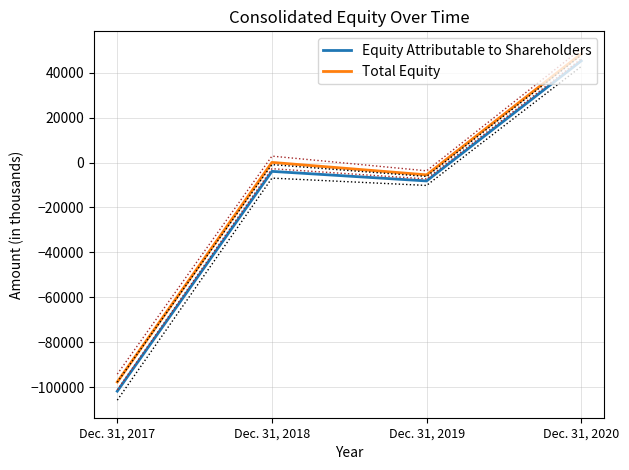

What is the value of the Total Equity point at the 1st from the left?

-97644